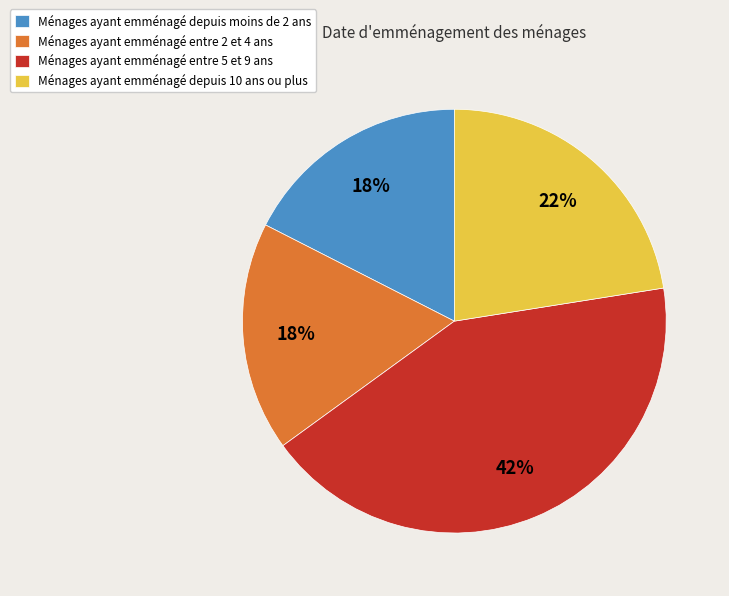

To the nearest percent, what is the difference between the Ménages ayant emménagé depuis moins de 2 ans and Ménages ayant emménagé depuis 10 ans ou plus slice percentages?

5%